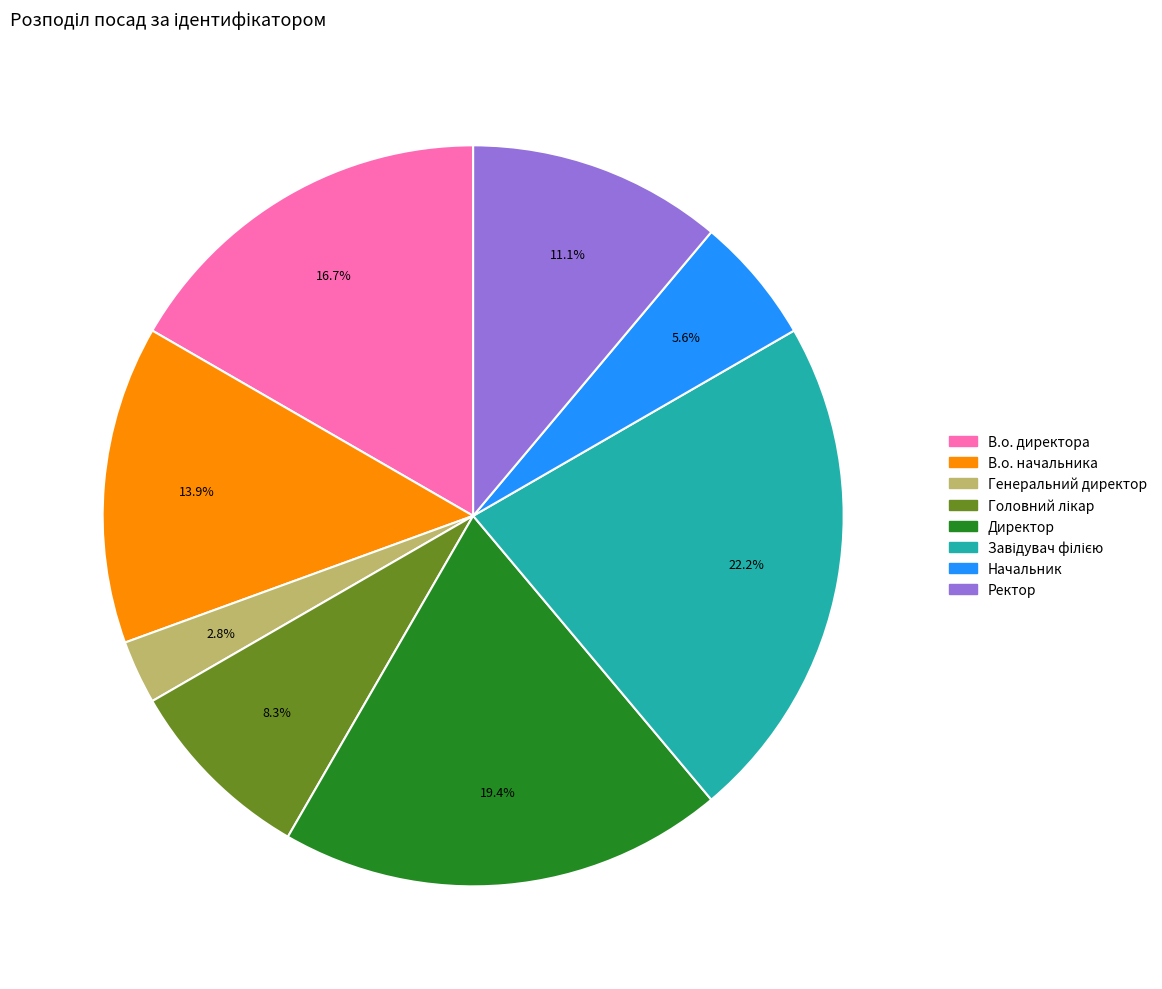

To the nearest percent, what percentage of the pie is Директор?

19%